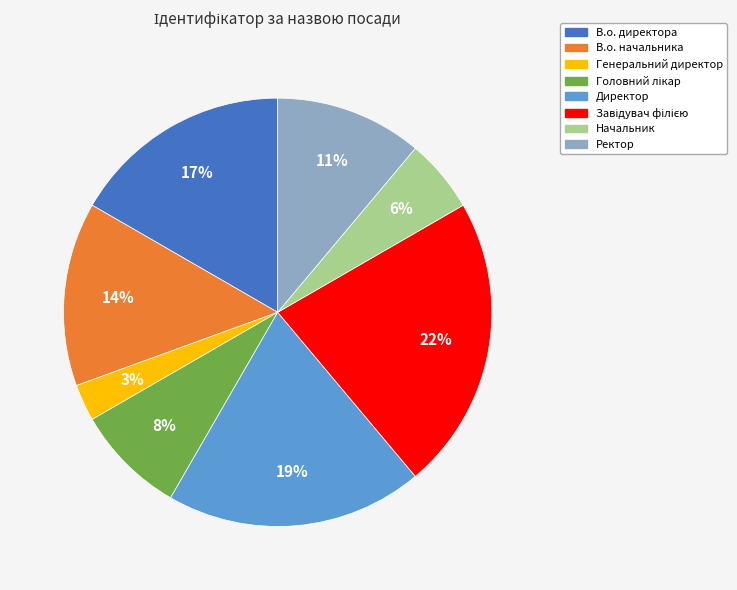

The Ректор slice represents 26% of the pie. True or false?

False